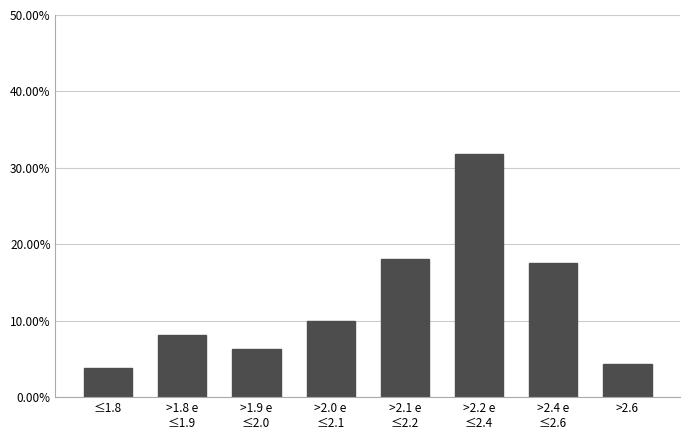

What is the value of the 1st bar from the left?

3.8